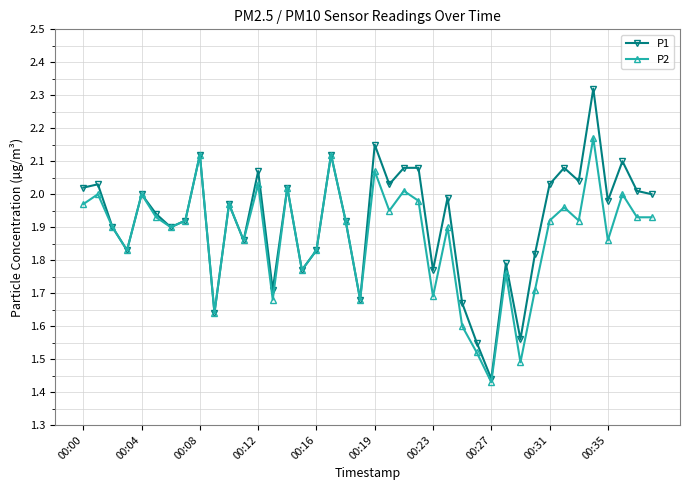

Which series has the largest range (max minus min)?

P1